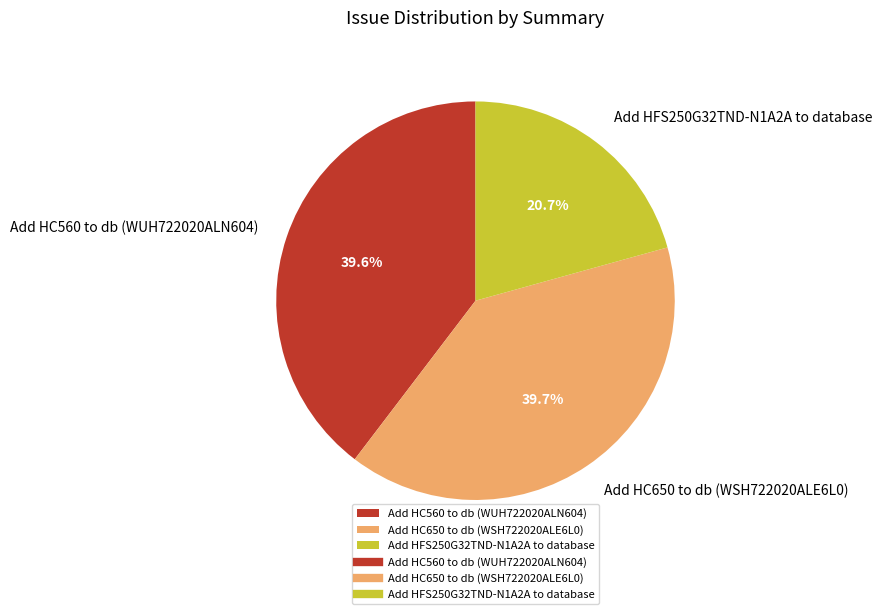

True or false: Add HFS250G32TND-N1A2A to database accounts for 32% of the total.

False